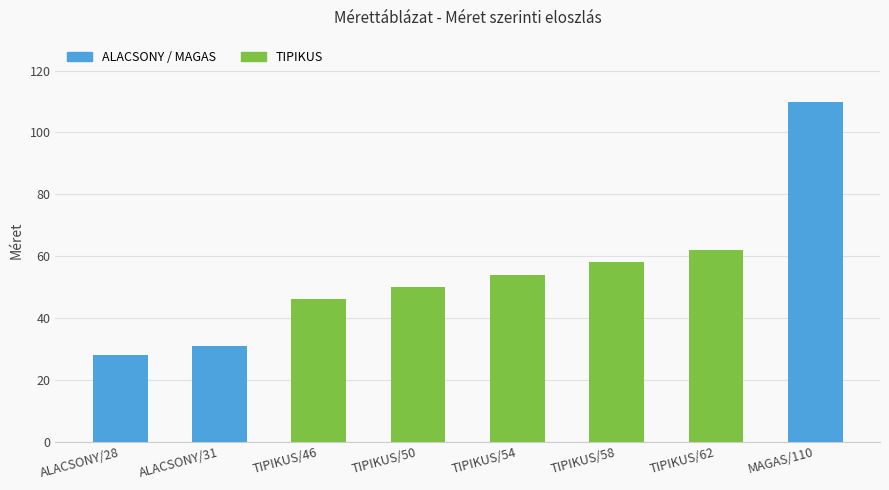

What is the sum of all values?

439